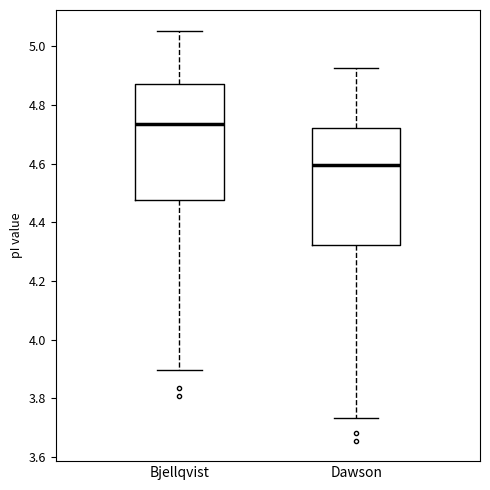

Reading left to right, read every box against the y-axis: the position of its median line, the range the box covers, and the ends of its whiskers. The values are not printed on the chart, so give them approximately, as read against the axis.

Bjellqvist: median 4.74, box 4.48 to 4.88, whiskers 3.90 to 5.06
Dawson: median 4.60, box 4.32 to 4.72, whiskers 3.74 to 4.92